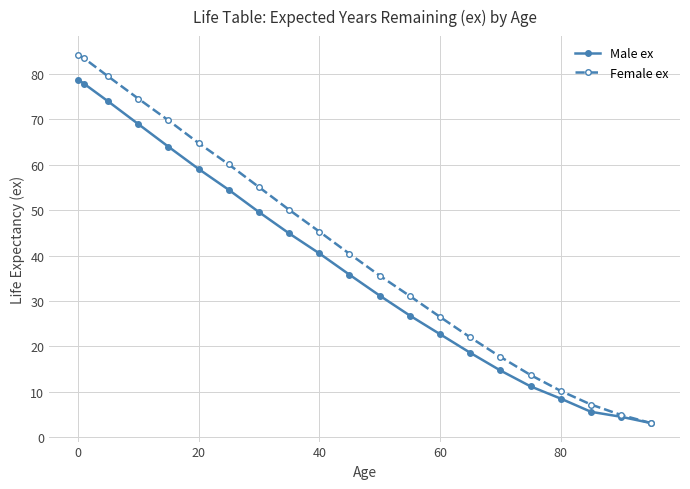

Which series has the widest spread of values?

Female ex